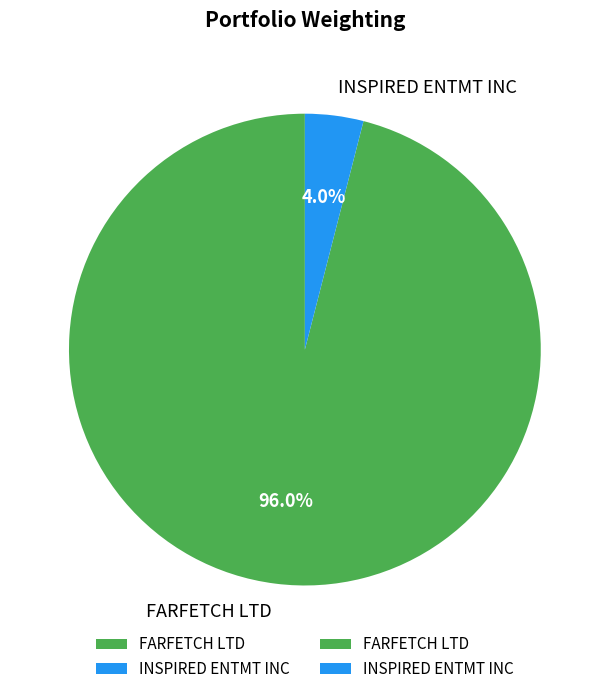

Which slice is the largest?

FARFETCH LTD